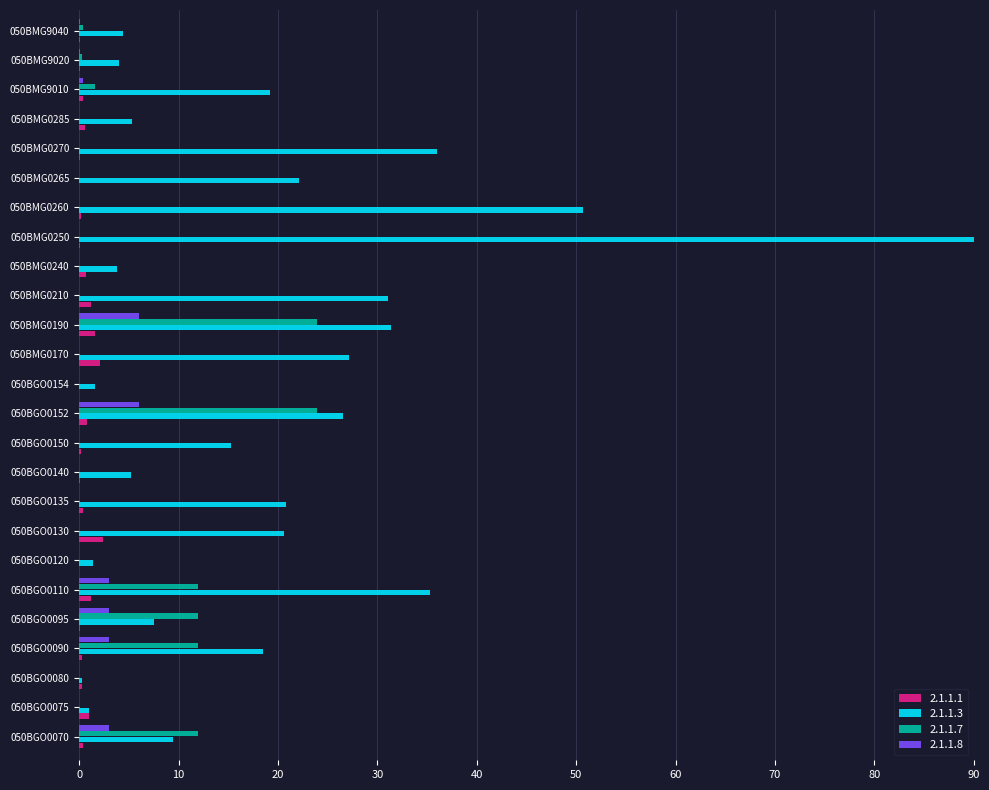

Is it true that 2.1.1.7 equals 12.0 at 050BMG0285?

False